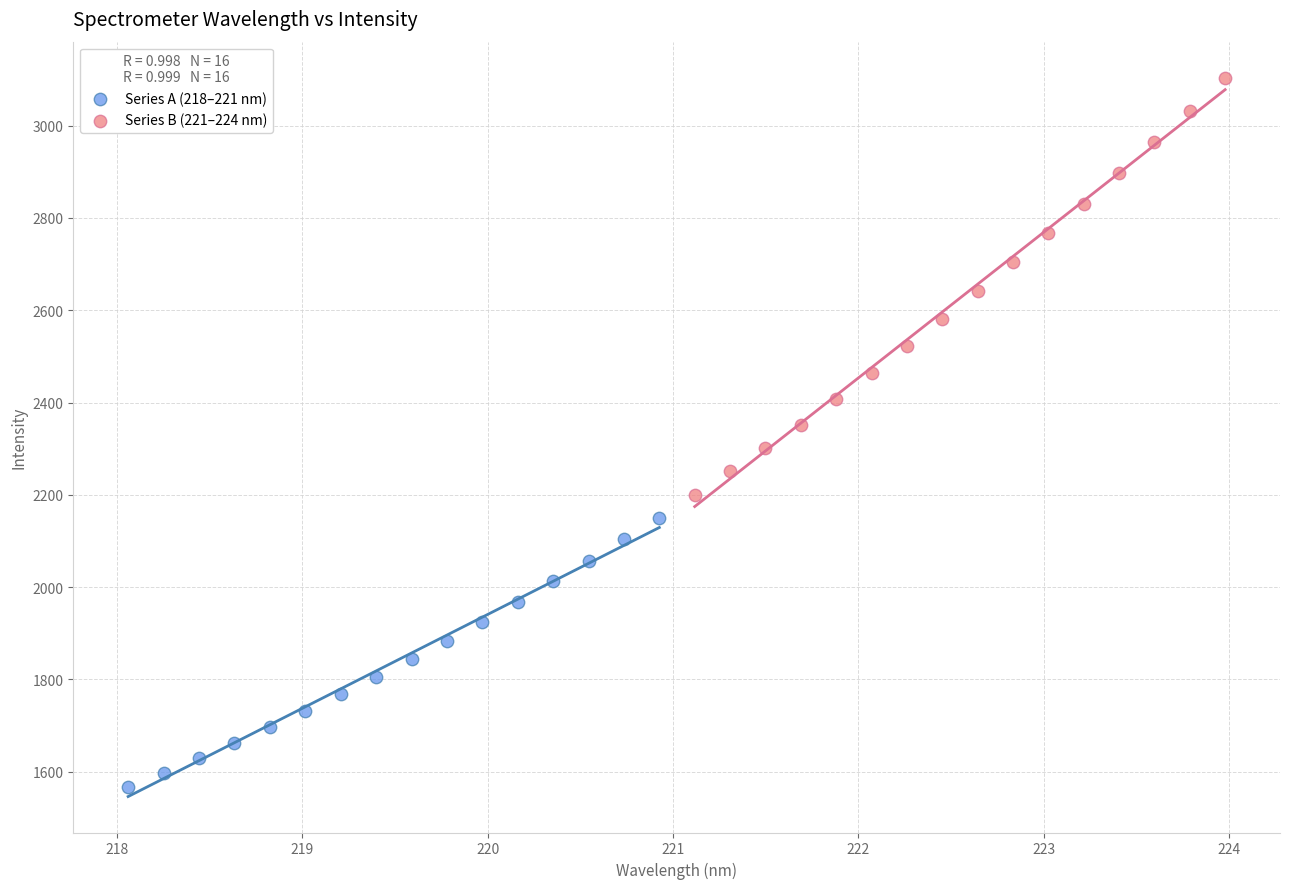

Which series has the widest spread of Y values?

Series B (221–224 nm)